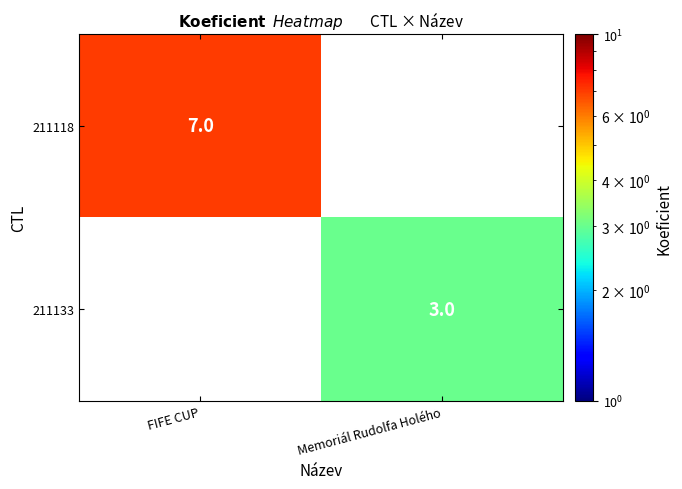

True or false: 211133 has a value of 4 at Memoriál Rudolfa Holého.

False